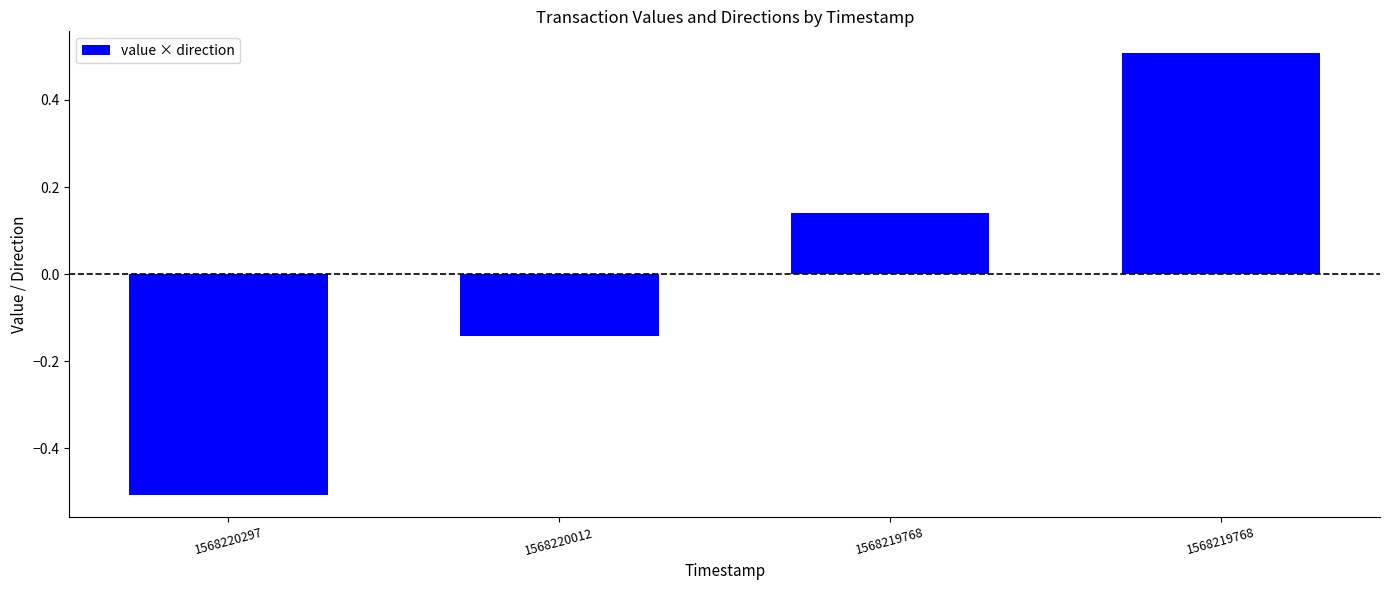

True or false: the data shows -0.5 at 1568220297.

True